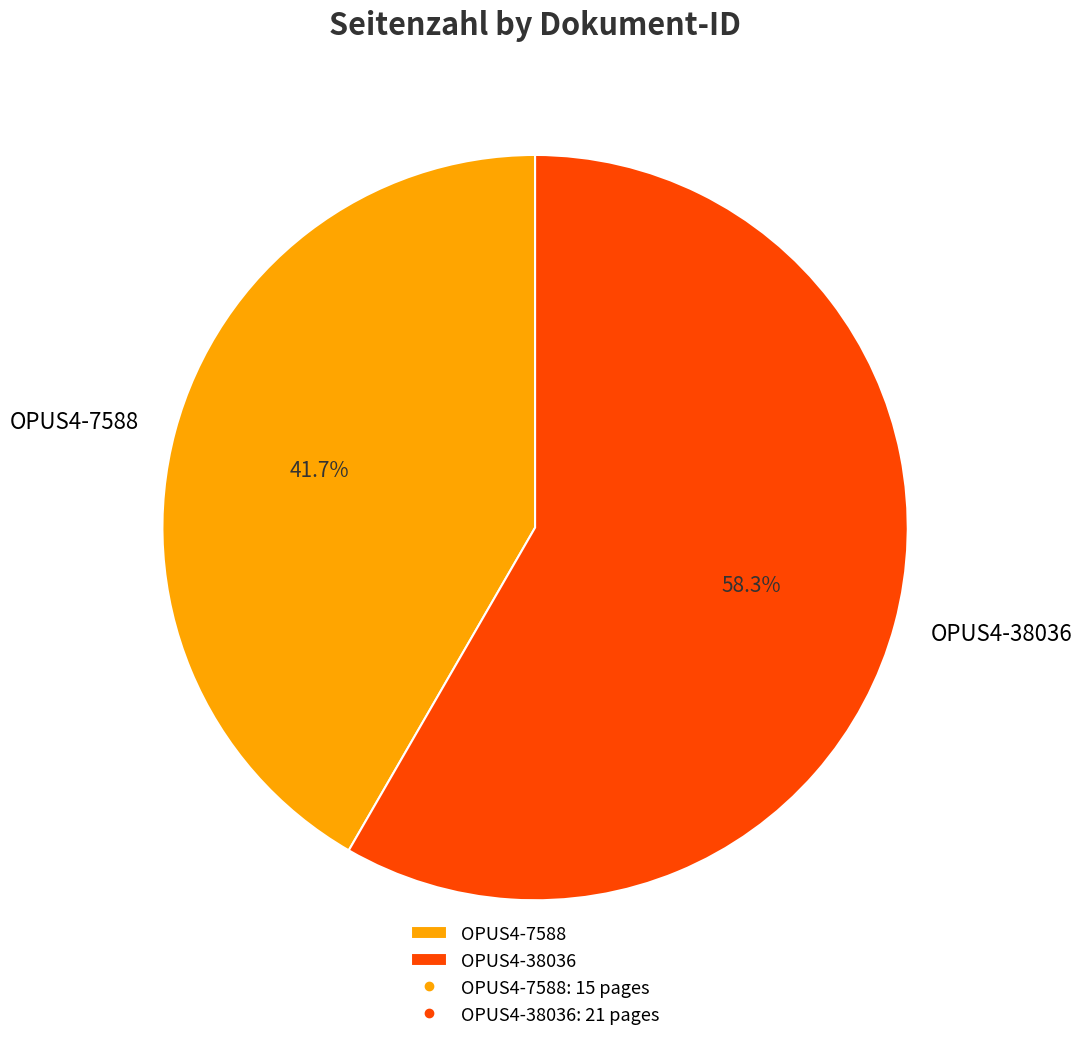

Is it true that OPUS4-7588 is 42% of the pie?

True